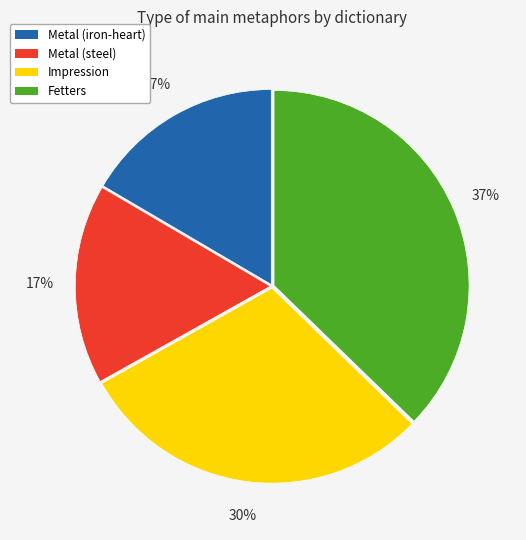

Count the number of slices in the pie.

4